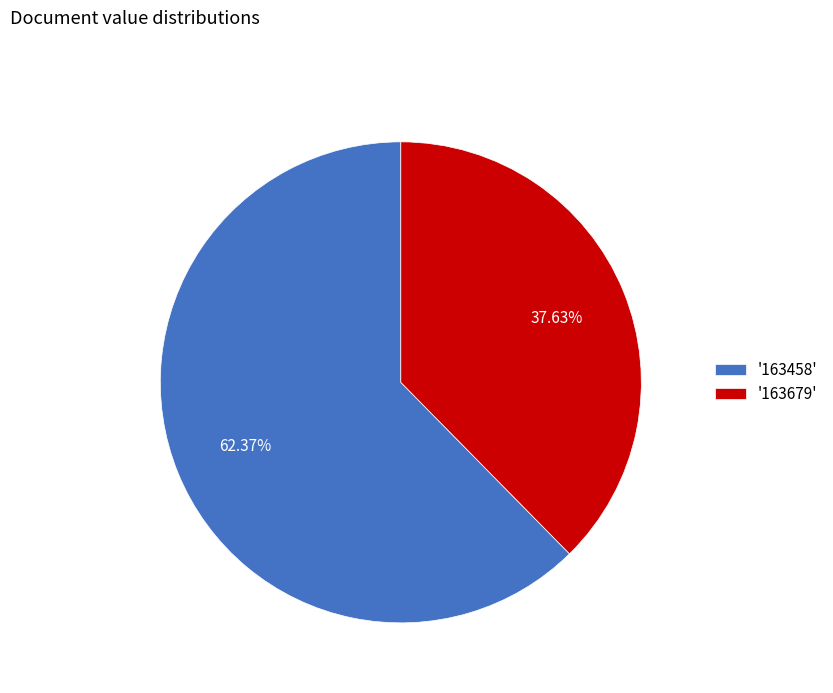

Which category has the smallest portion of the pie?

'163679'